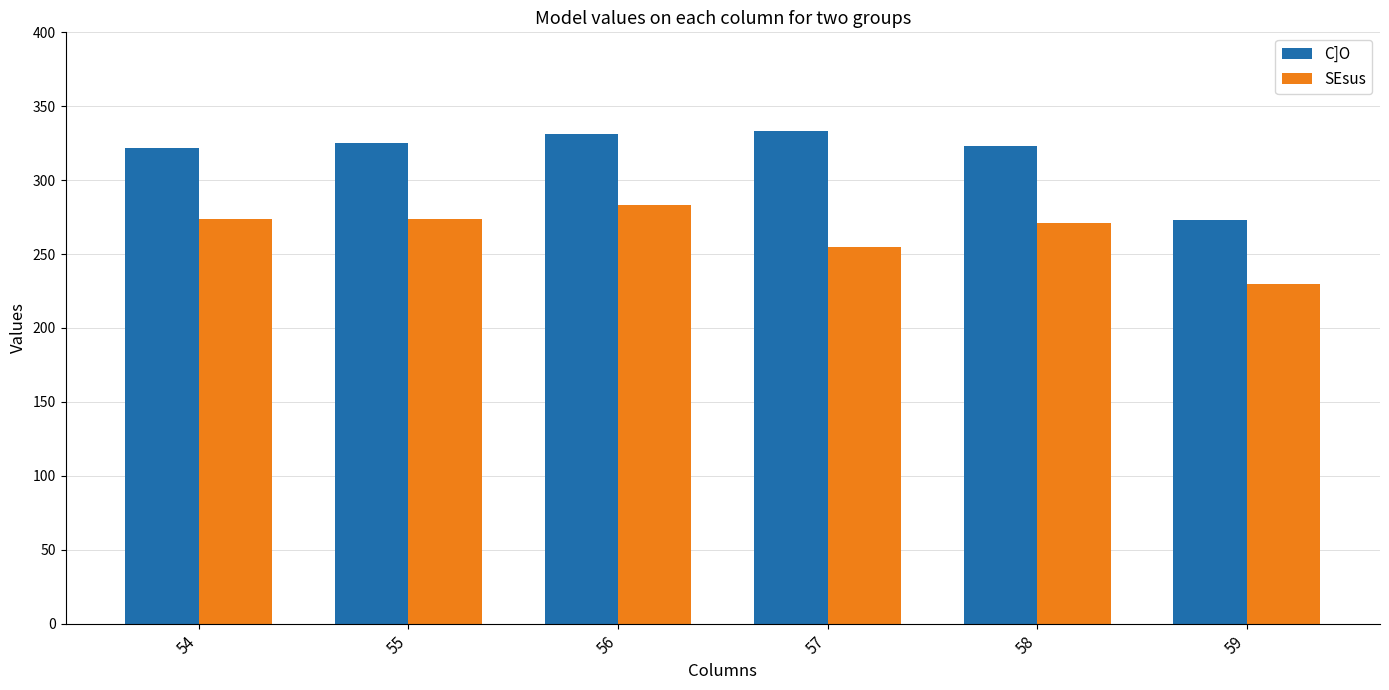

Which category has the highest value in the SEsus series?

56